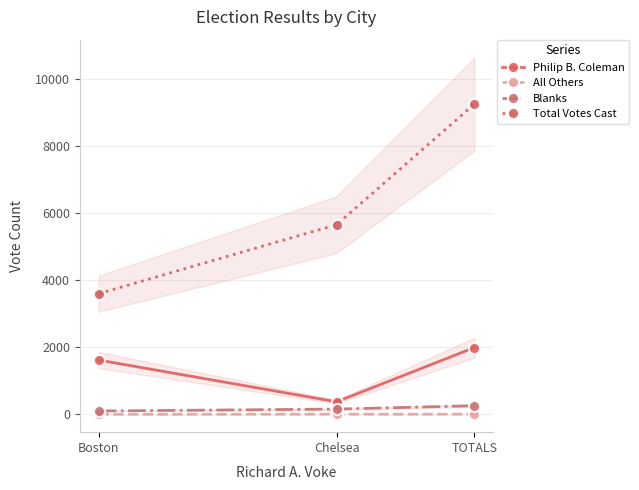

The Blanks series shows 156 at Chelsea. True or false?

True